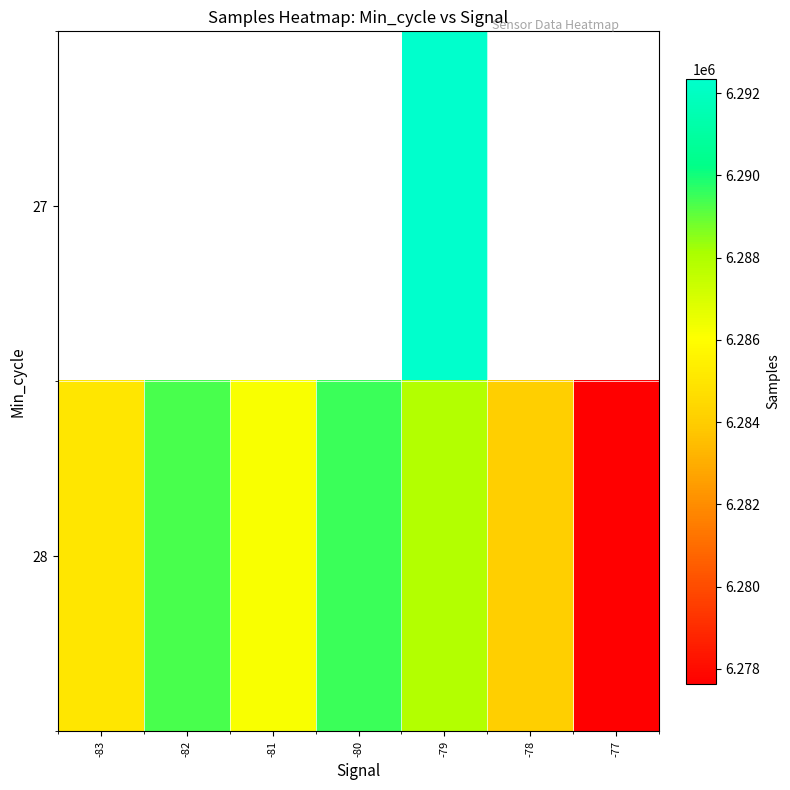

What is the sum of the 28 values at -80 and -78?

12573610.9